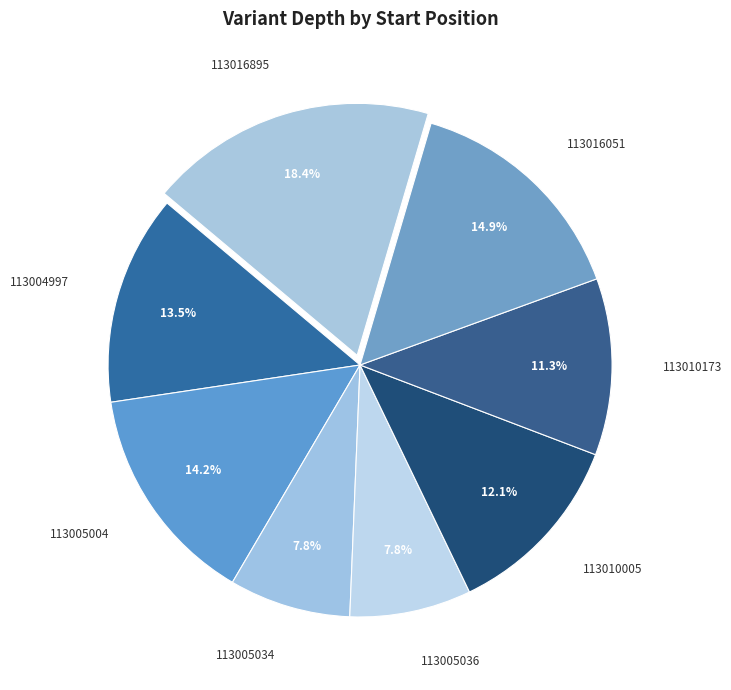

What percentage is the 113010173 slice, to the nearest percent?

11%